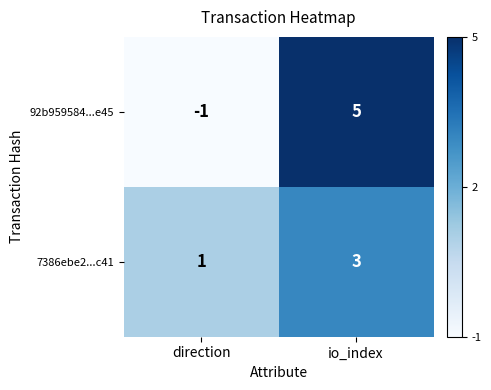

What is the total value across all series at io_index?

8